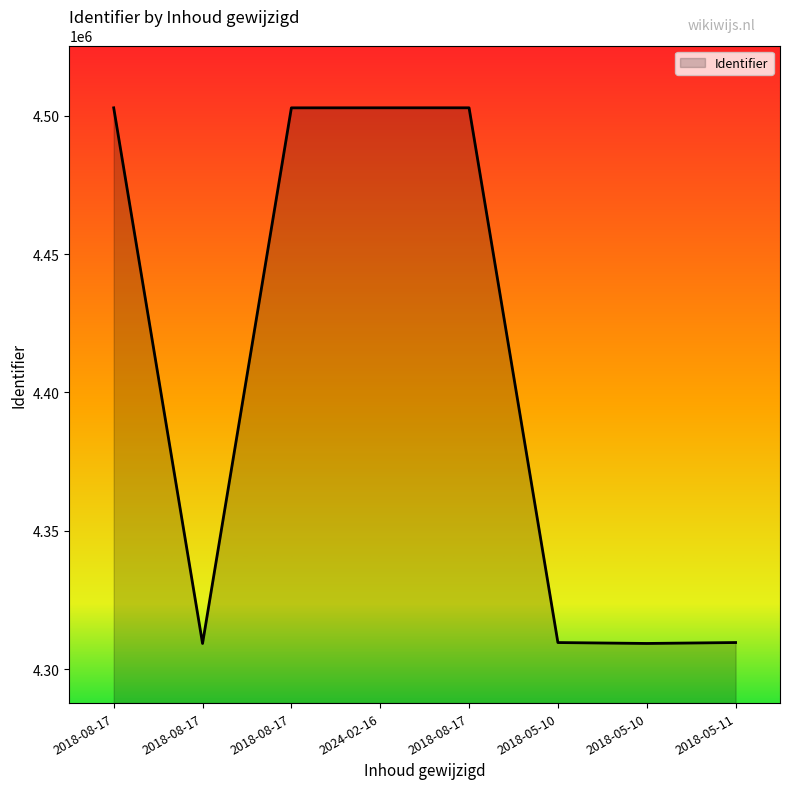

At which label is the value closest to 4406068?

2018-05-11